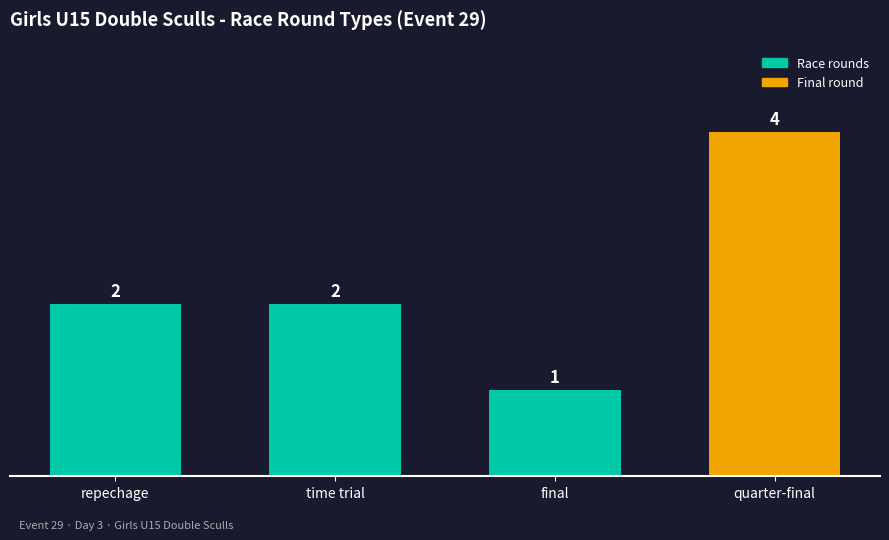

What is the greatest value displayed?

4